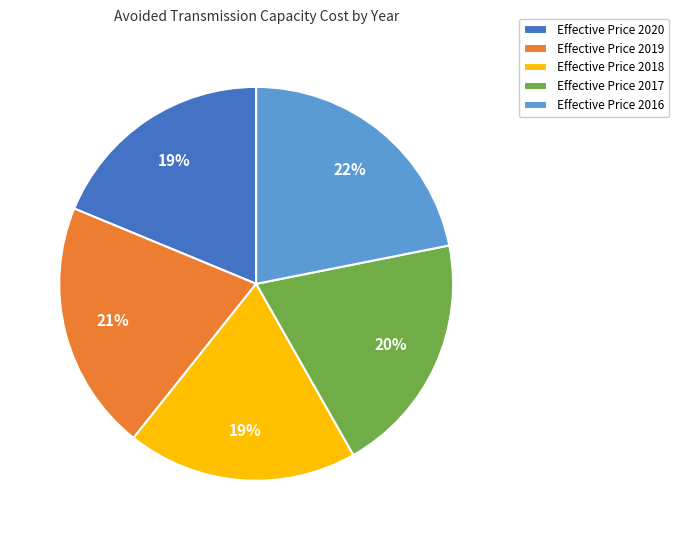

Which slice is the largest?

Effective Price 2016